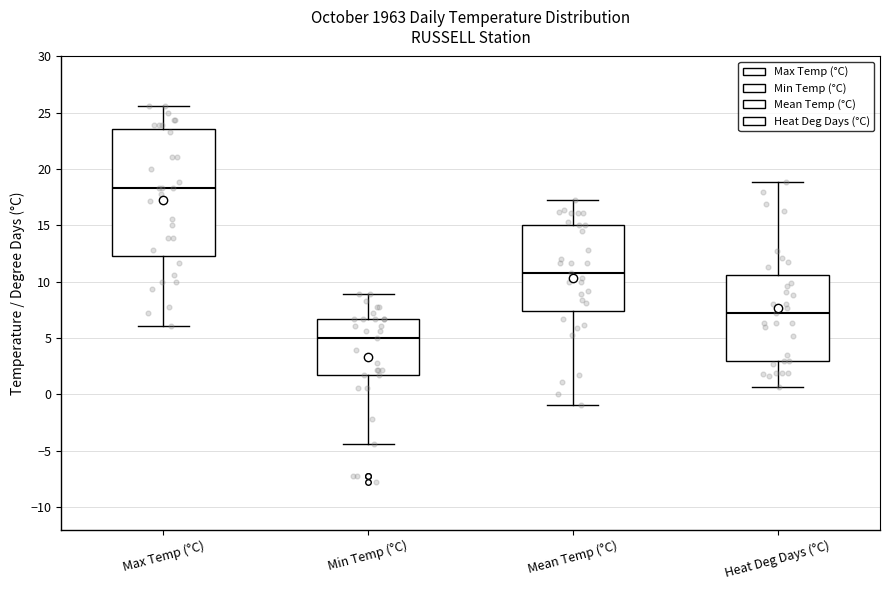

Which box is the tallest, from its lower edge to its upper edge?

Max Temp (°C)